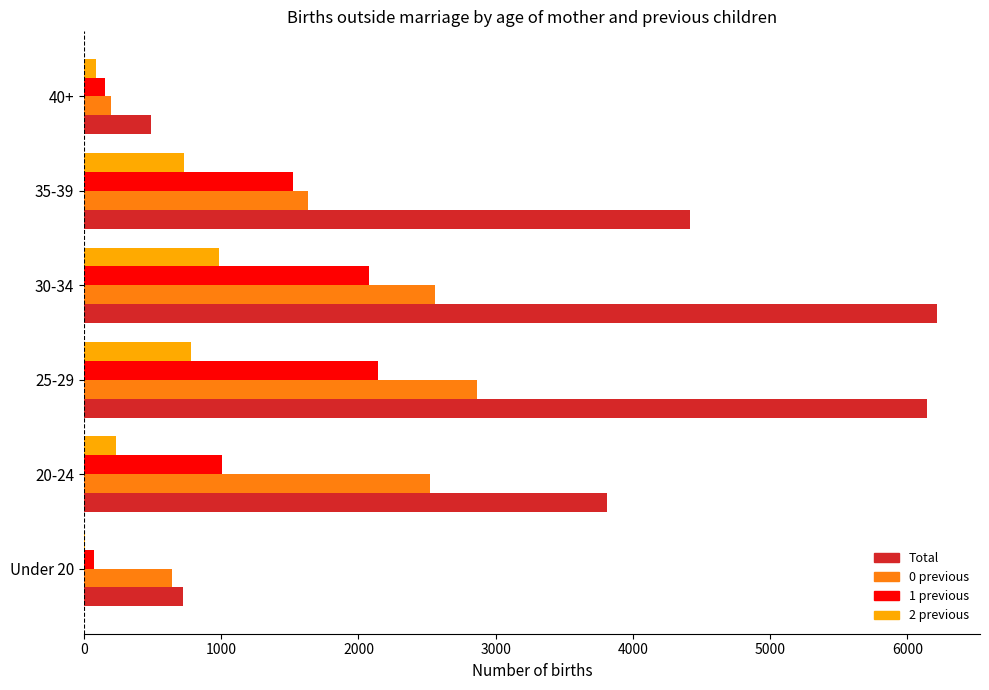

The value of Total at 30-34 is 8766. True or false?

False